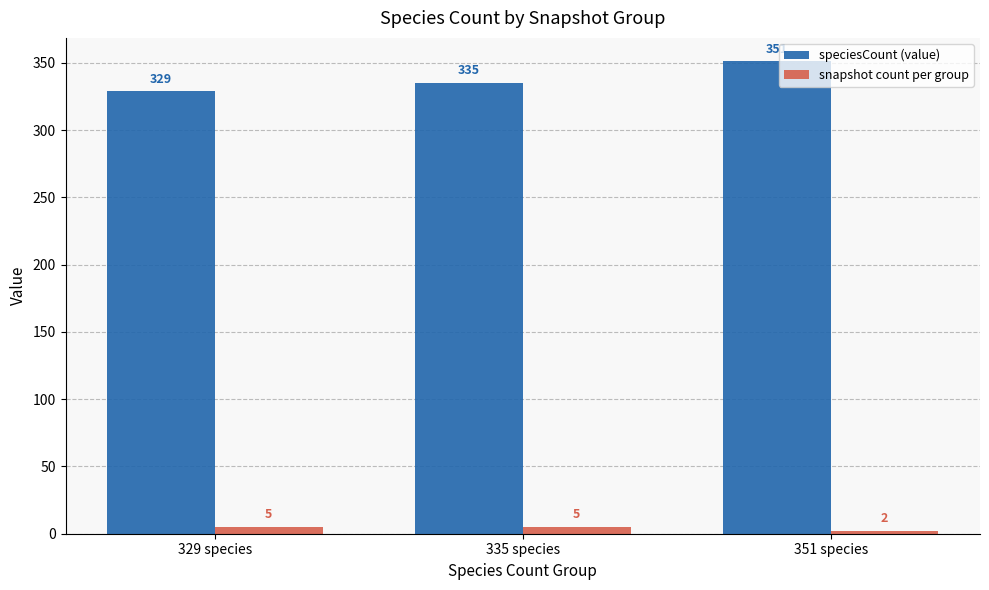

What is the difference between the snapshot count per group values at 335 species and 351 species?

3